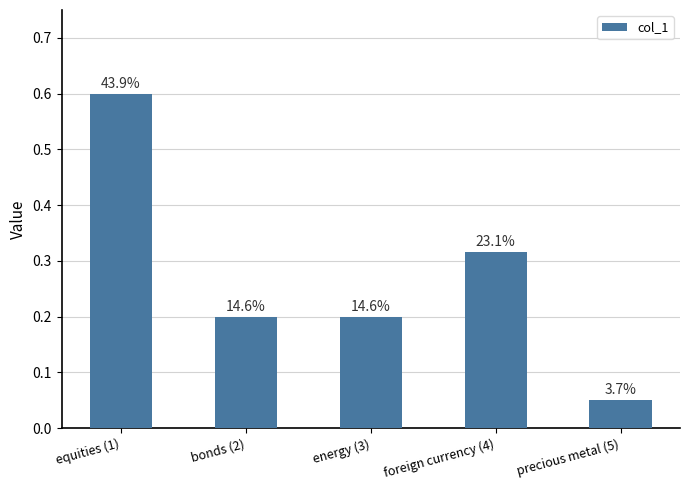

How many bars are there in total?

5